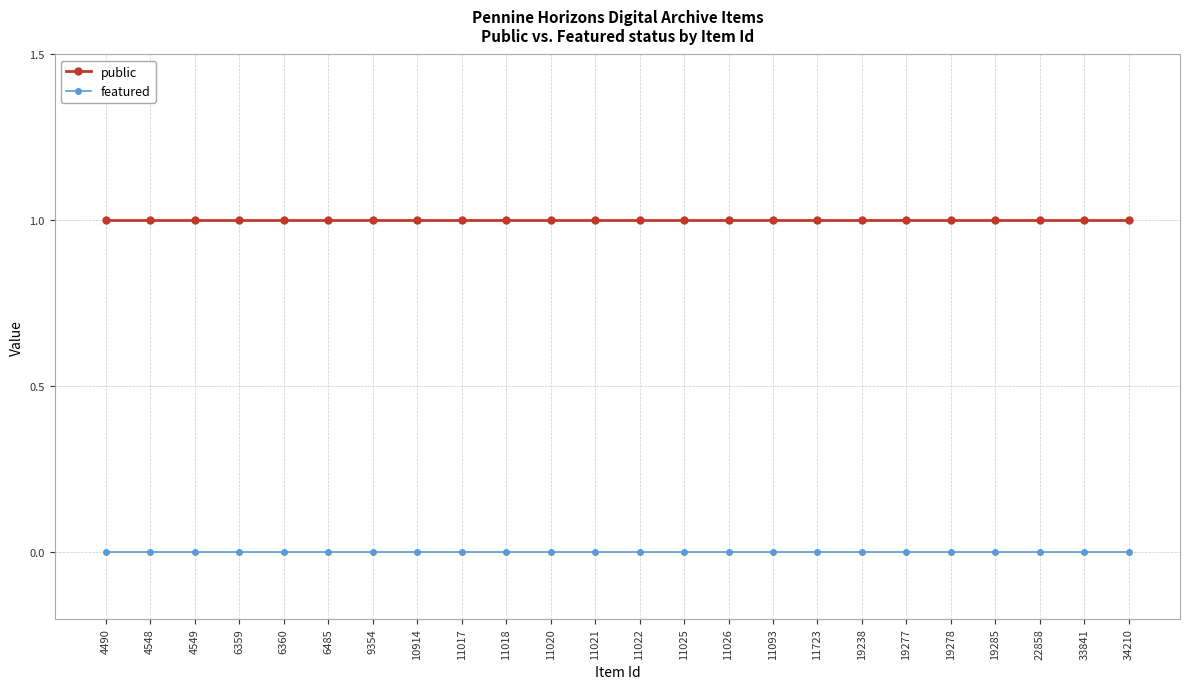

The featured series shows 0 at 11017. True or false?

True